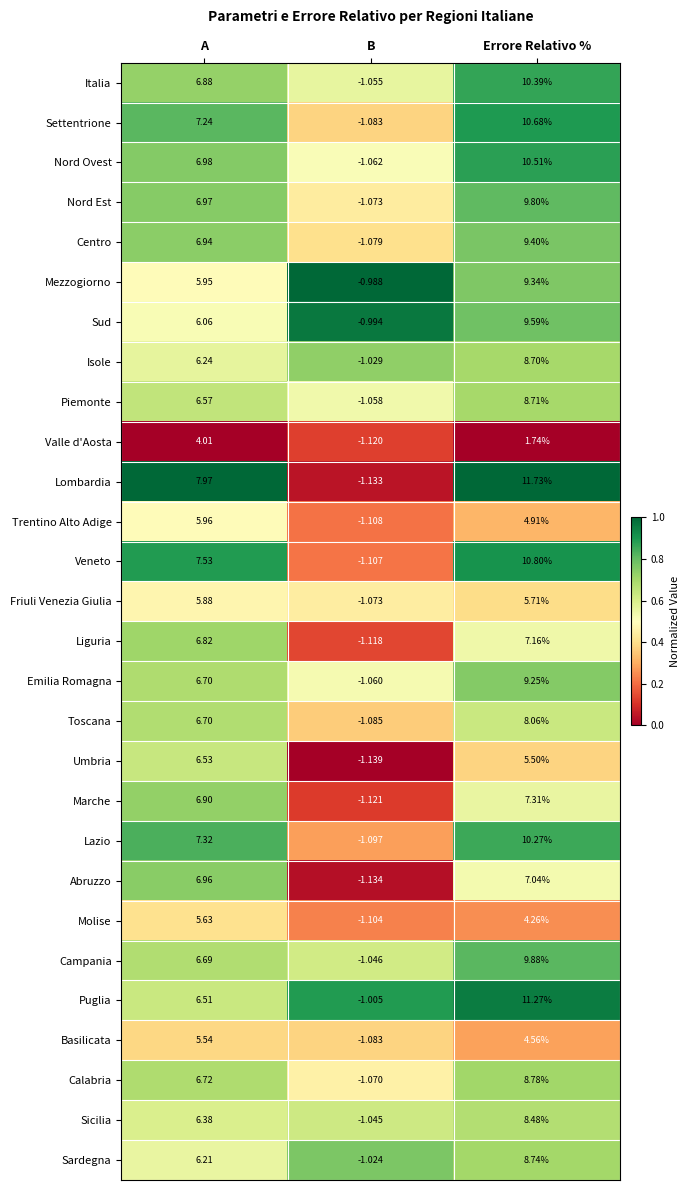

Count the number of categories in the chart.

3